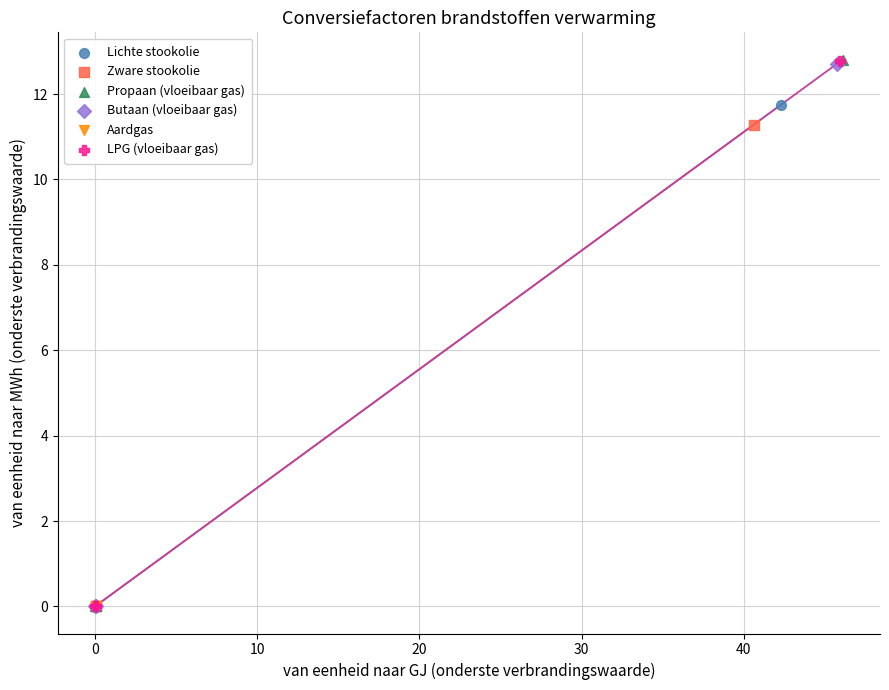

What are all the series names shown in the legend?

Lichte stookolie, Zware stookolie, Propaan (vloeibaar gas), Butaan (vloeibaar gas), Aardgas, LPG (vloeibaar gas)